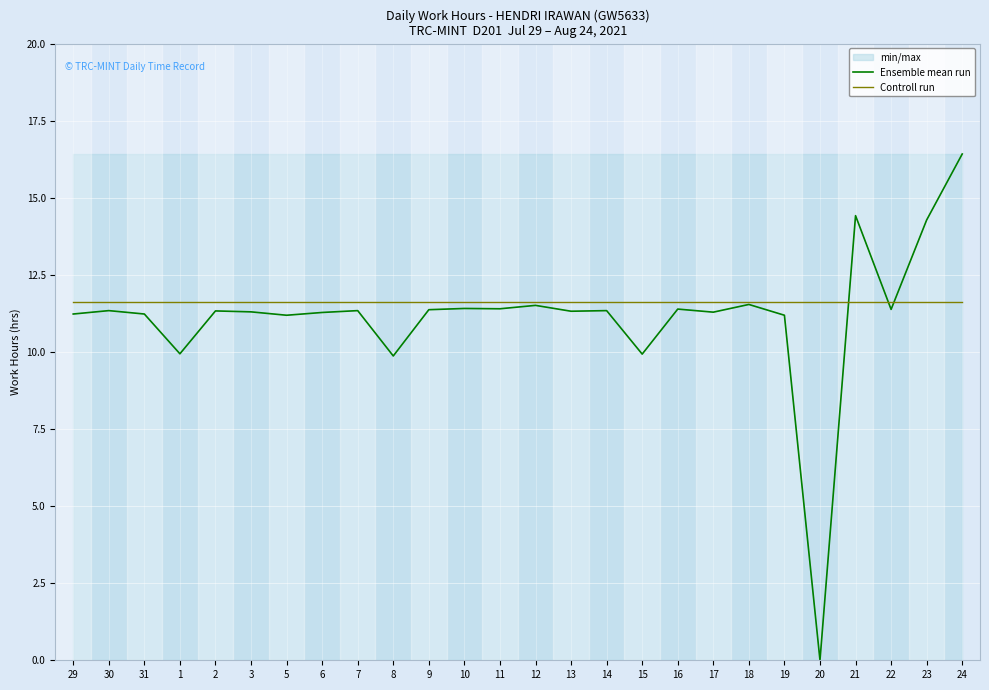

What position from the left is 3?

6